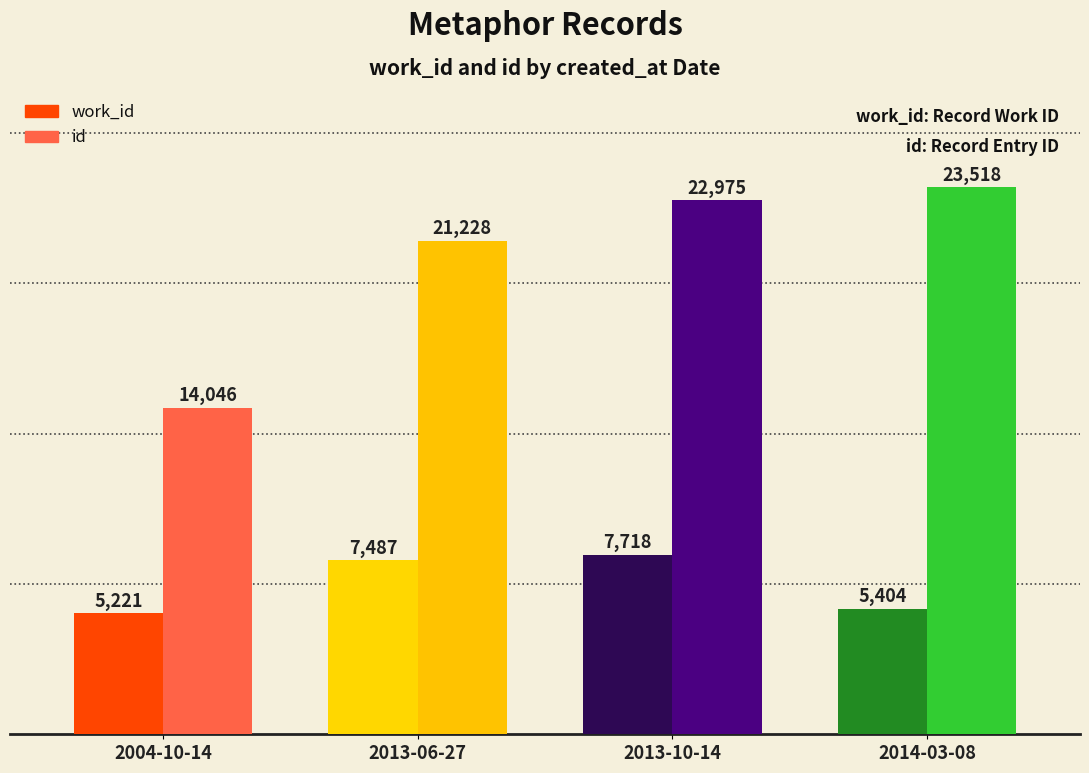

What is the spread (max minus min) of values at 2013-06-27?

13741